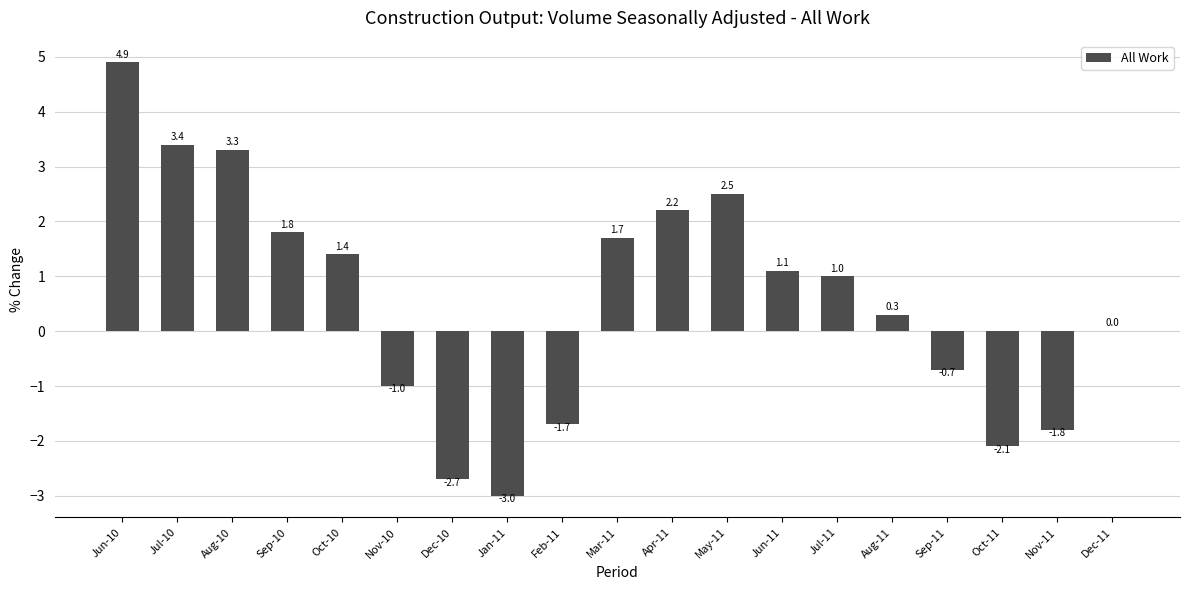

Between Oct-11 and Dec-11, which is larger?

Dec-11